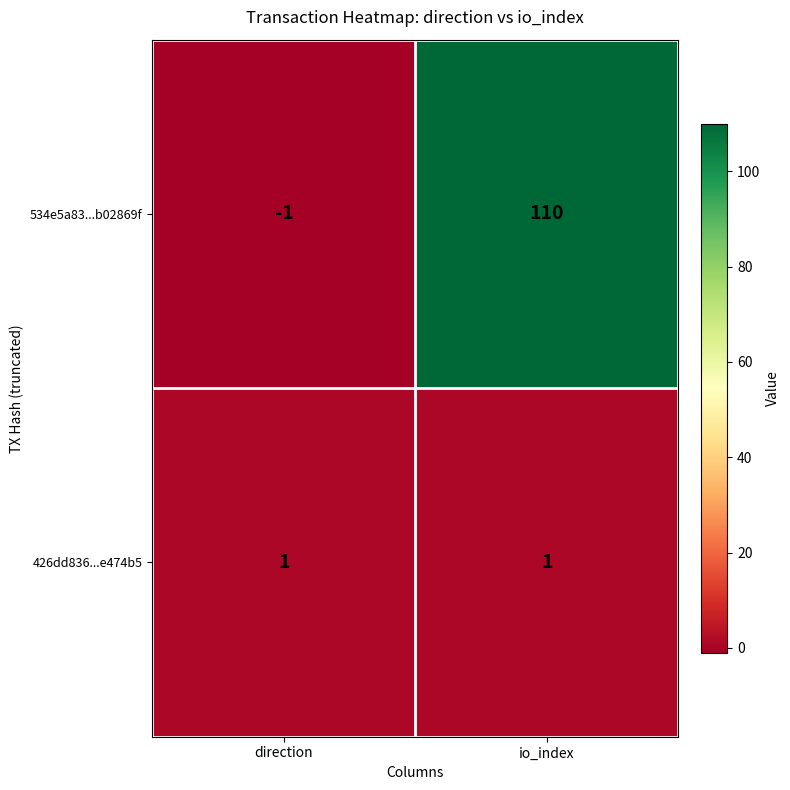

Between direction and io_index, which series saw the biggest shift?

534e5a83...b02869f